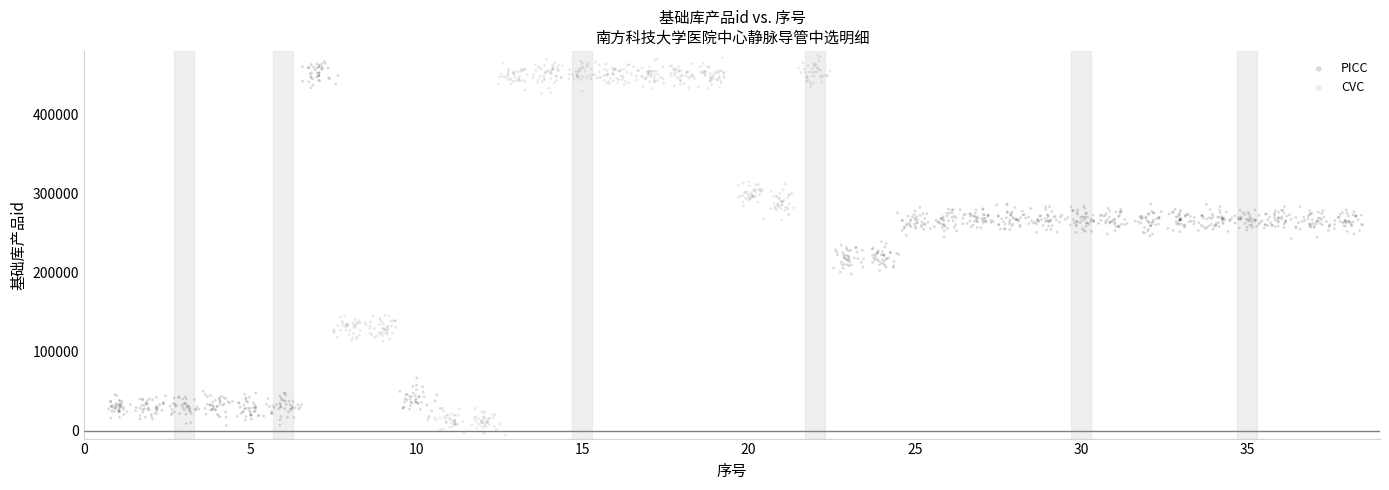

Which series has the largest Y range (max minus min)?

CVC